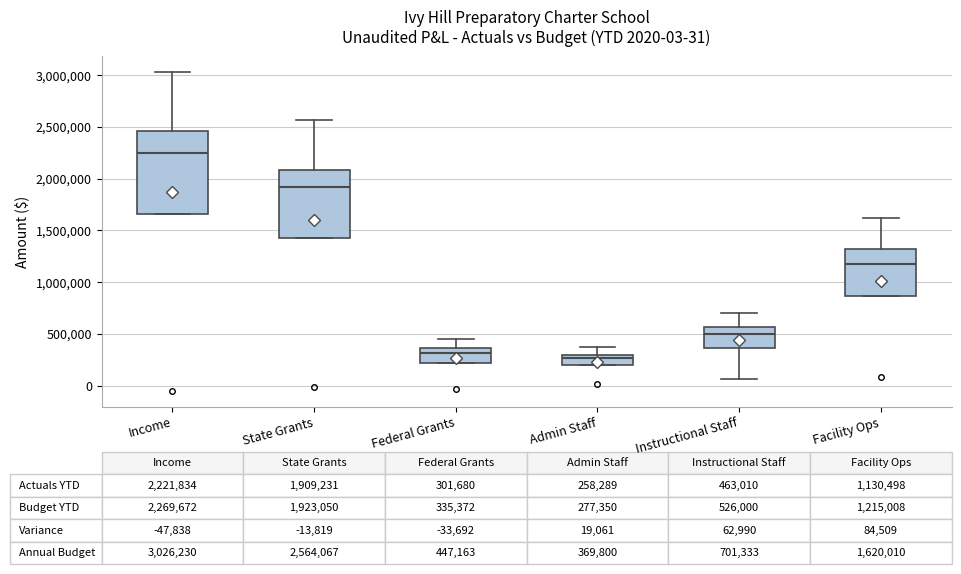

Which box is the tallest, from its lower edge to its upper edge?

Income